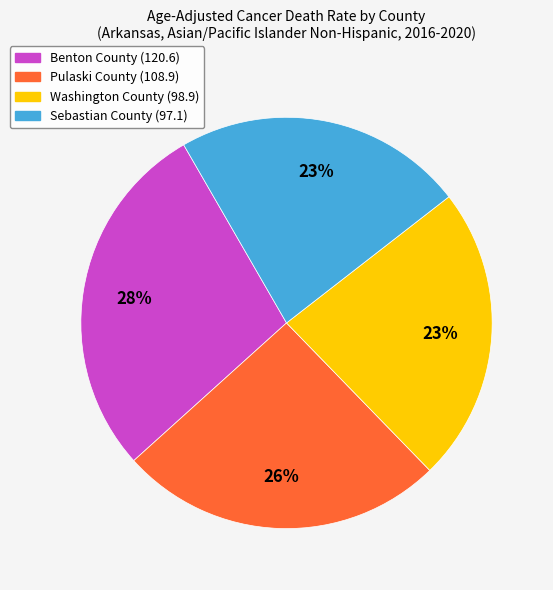

Combined, do Pulaski County (108.9) and Sebastian County (97.1) account for over 50%?

No